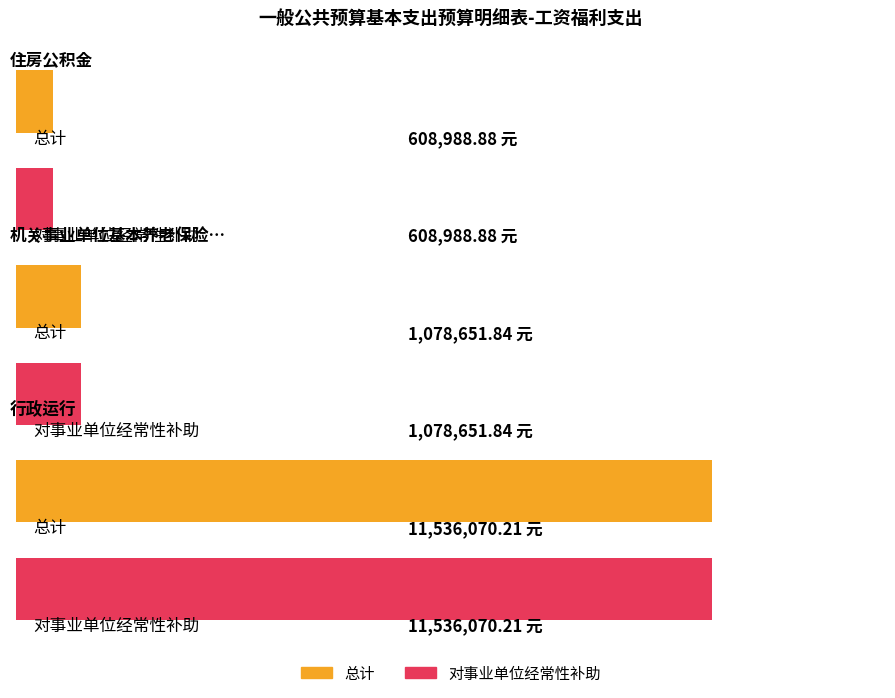

Which series has the largest range (max minus min)?

总计